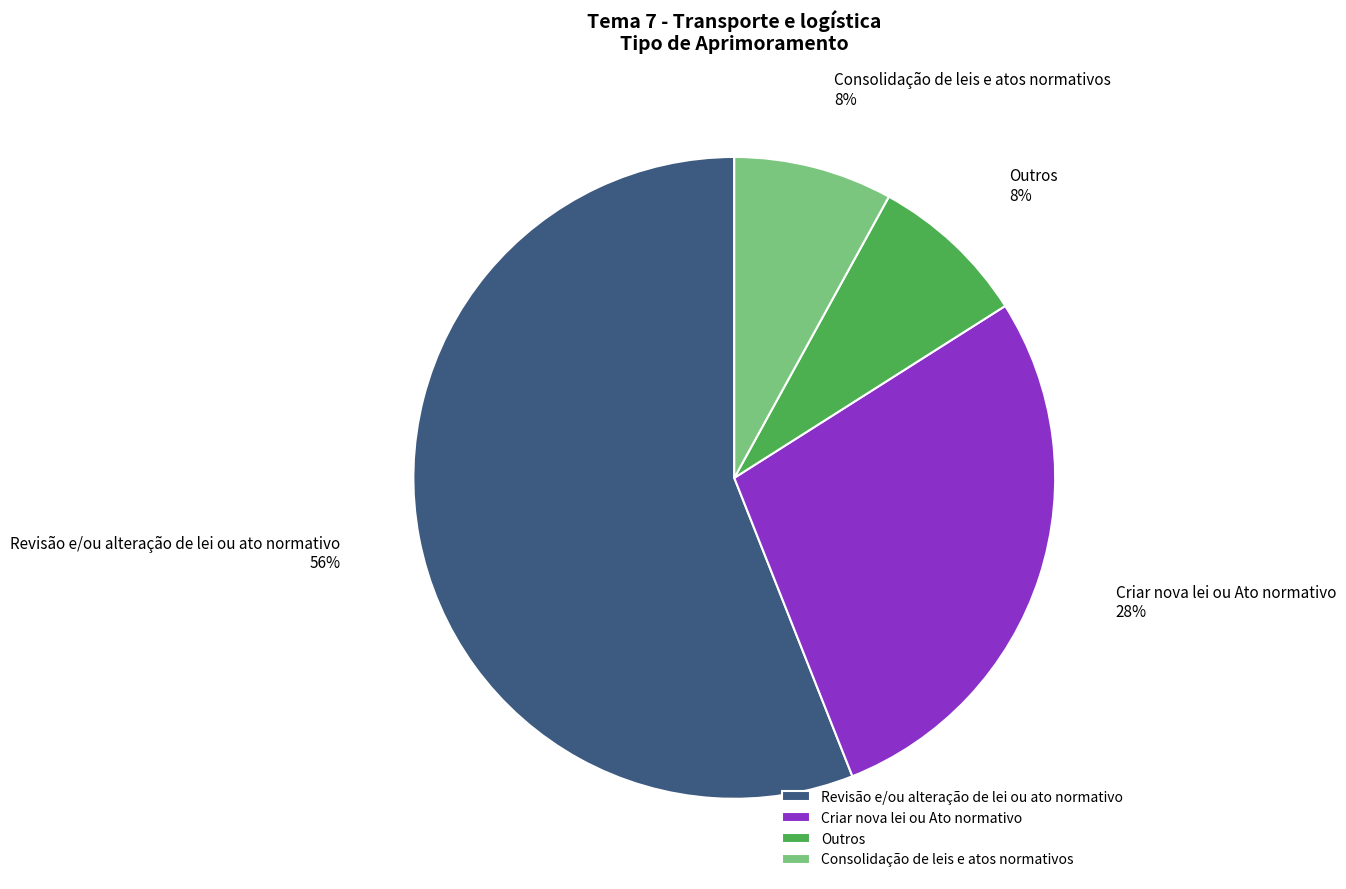

What is the largest slice in the pie chart?

Revisão e/ou alteração de lei ou ato normativo